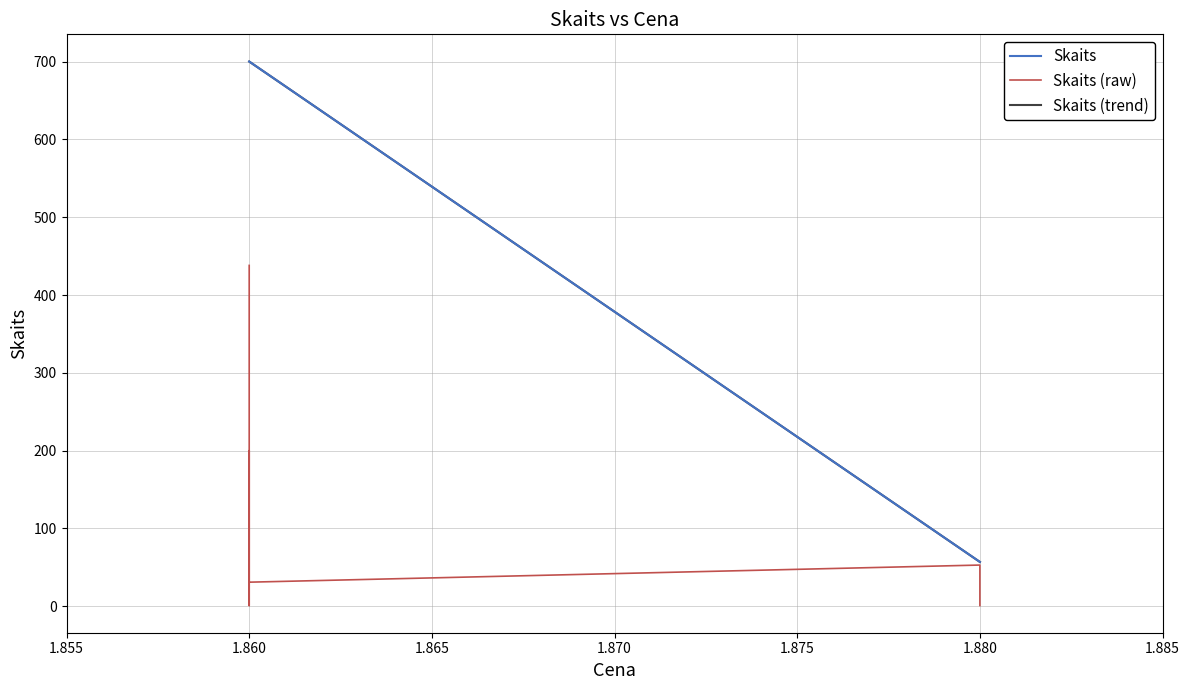

True or false: the data shows 438 at 1.86.

True